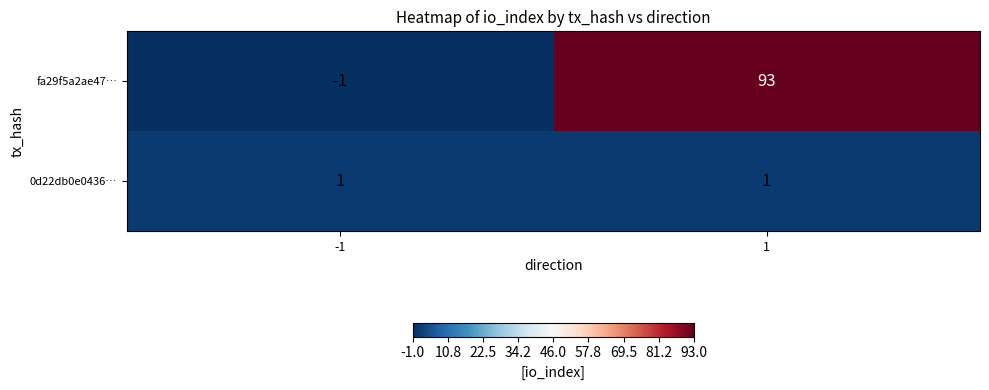

What is the highest value of the fa29f5a2ae47… series?

93